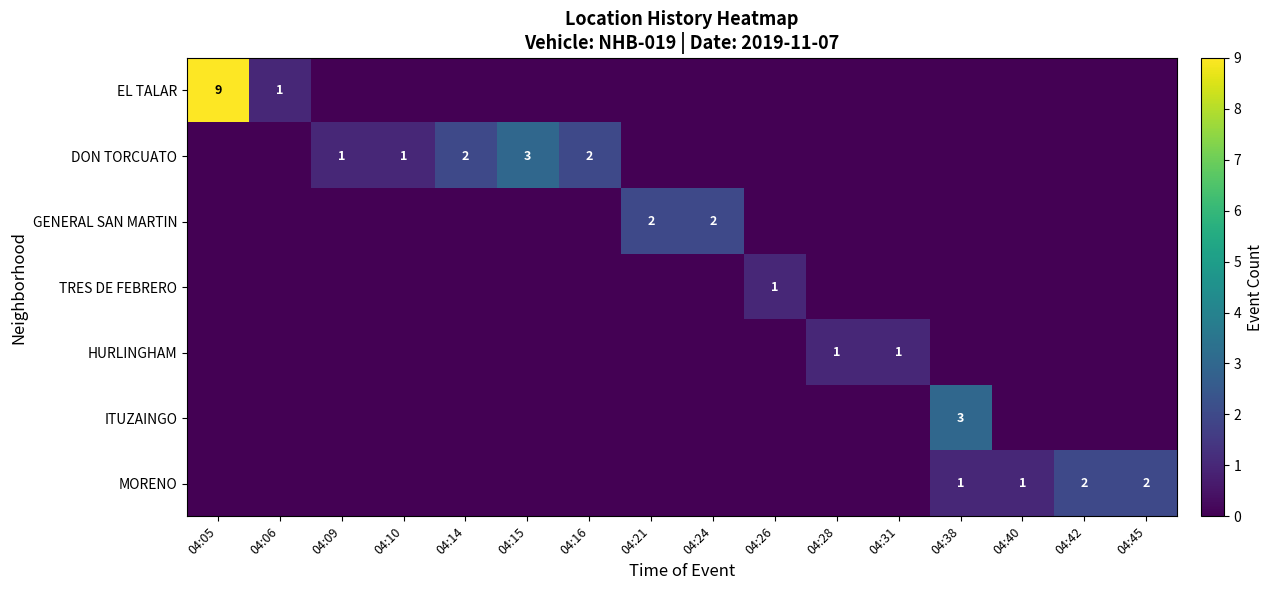

Is it true that DON TORCUATO equals 1 at 04:10?

True